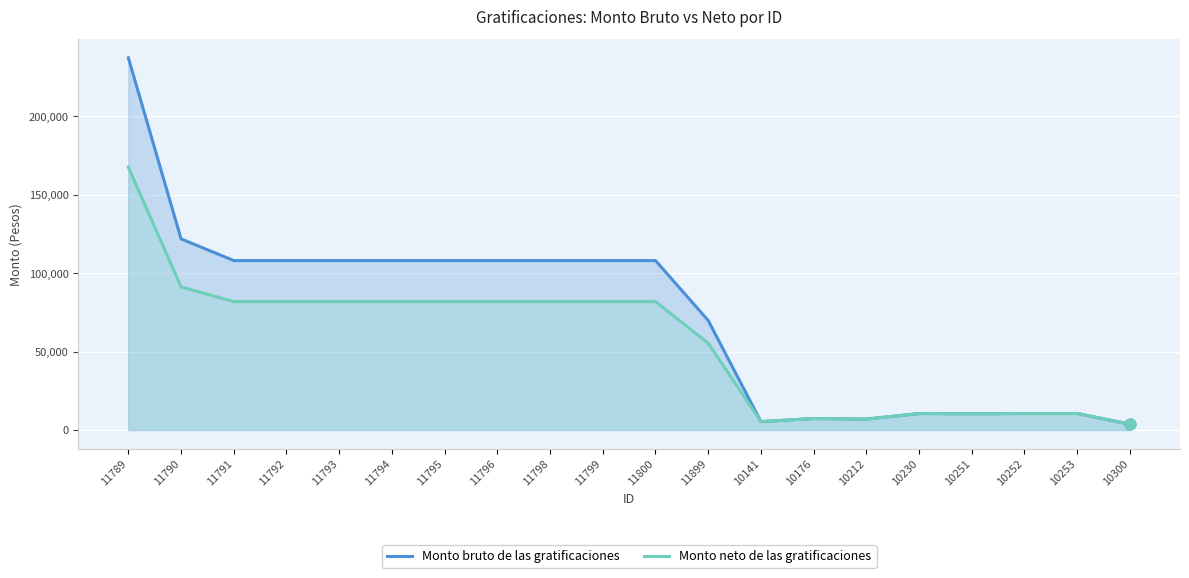

At which category is the sum across all series the highest?

11789